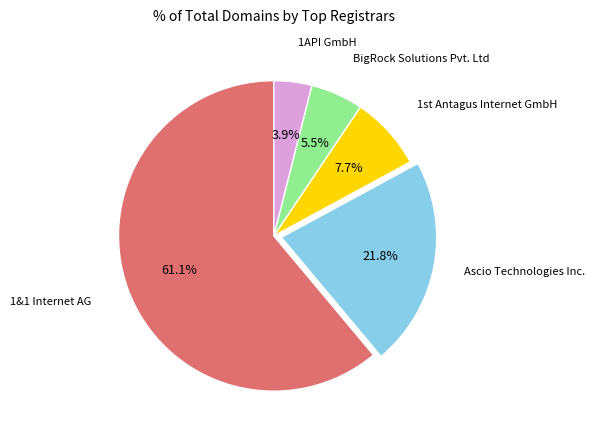

To the nearest percent, what is the combined percentage of BigRock Solutions Pvt. Ltd and 1&1 Internet AG?

67%